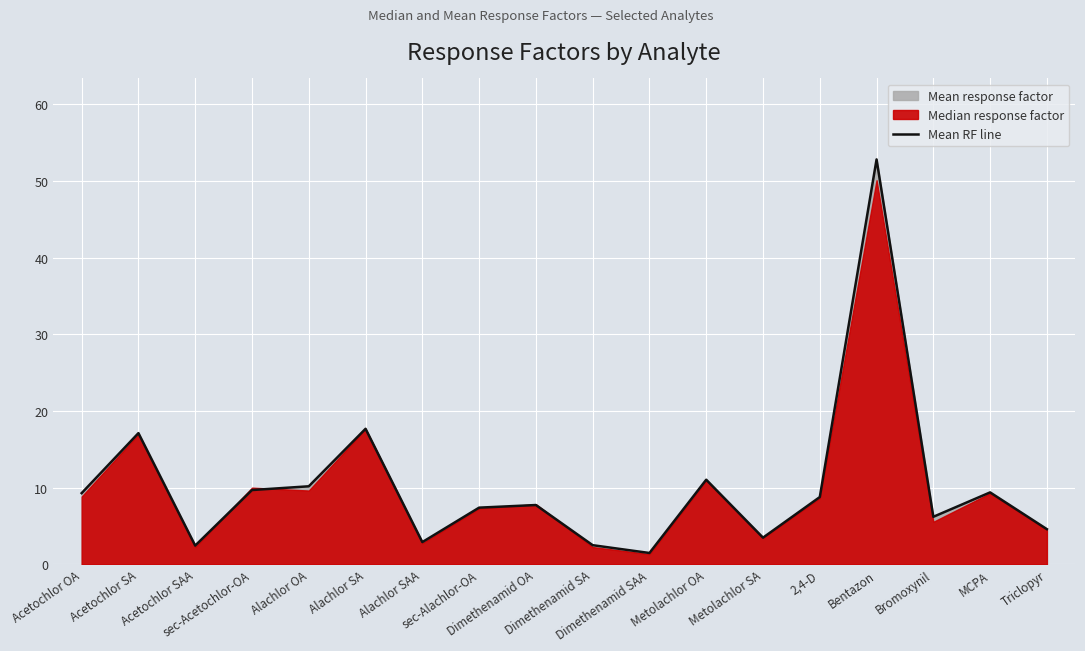

What is the label of the 11th point from the left?

Dimethenamid SAA